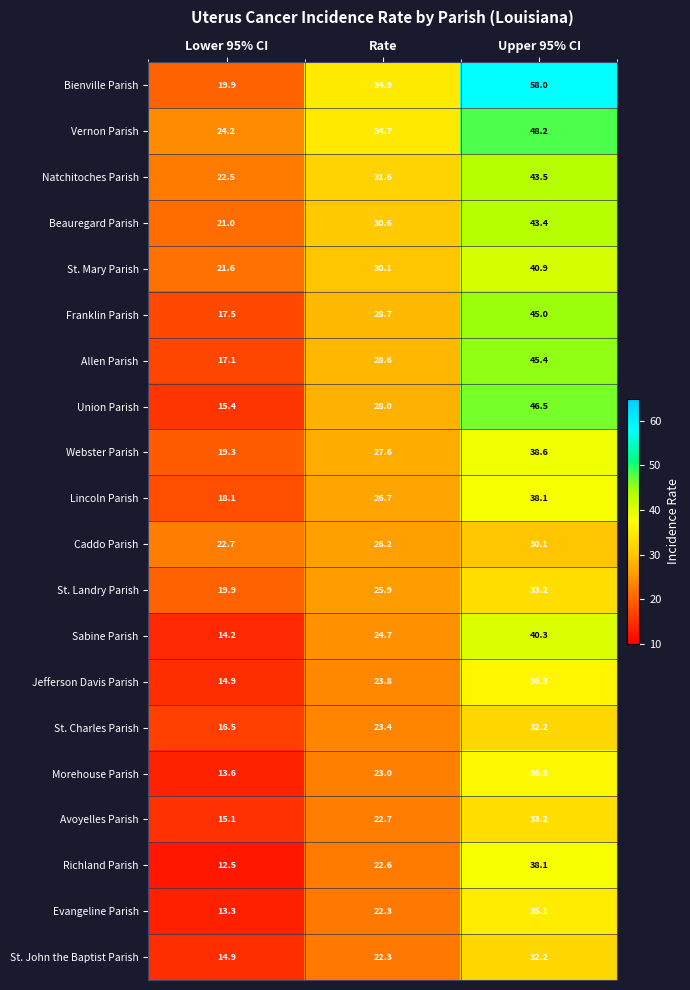

Is the value of Caddo Parish at Lower 95% CI greater than the value of Richland Parish at Upper 95% CI?

No